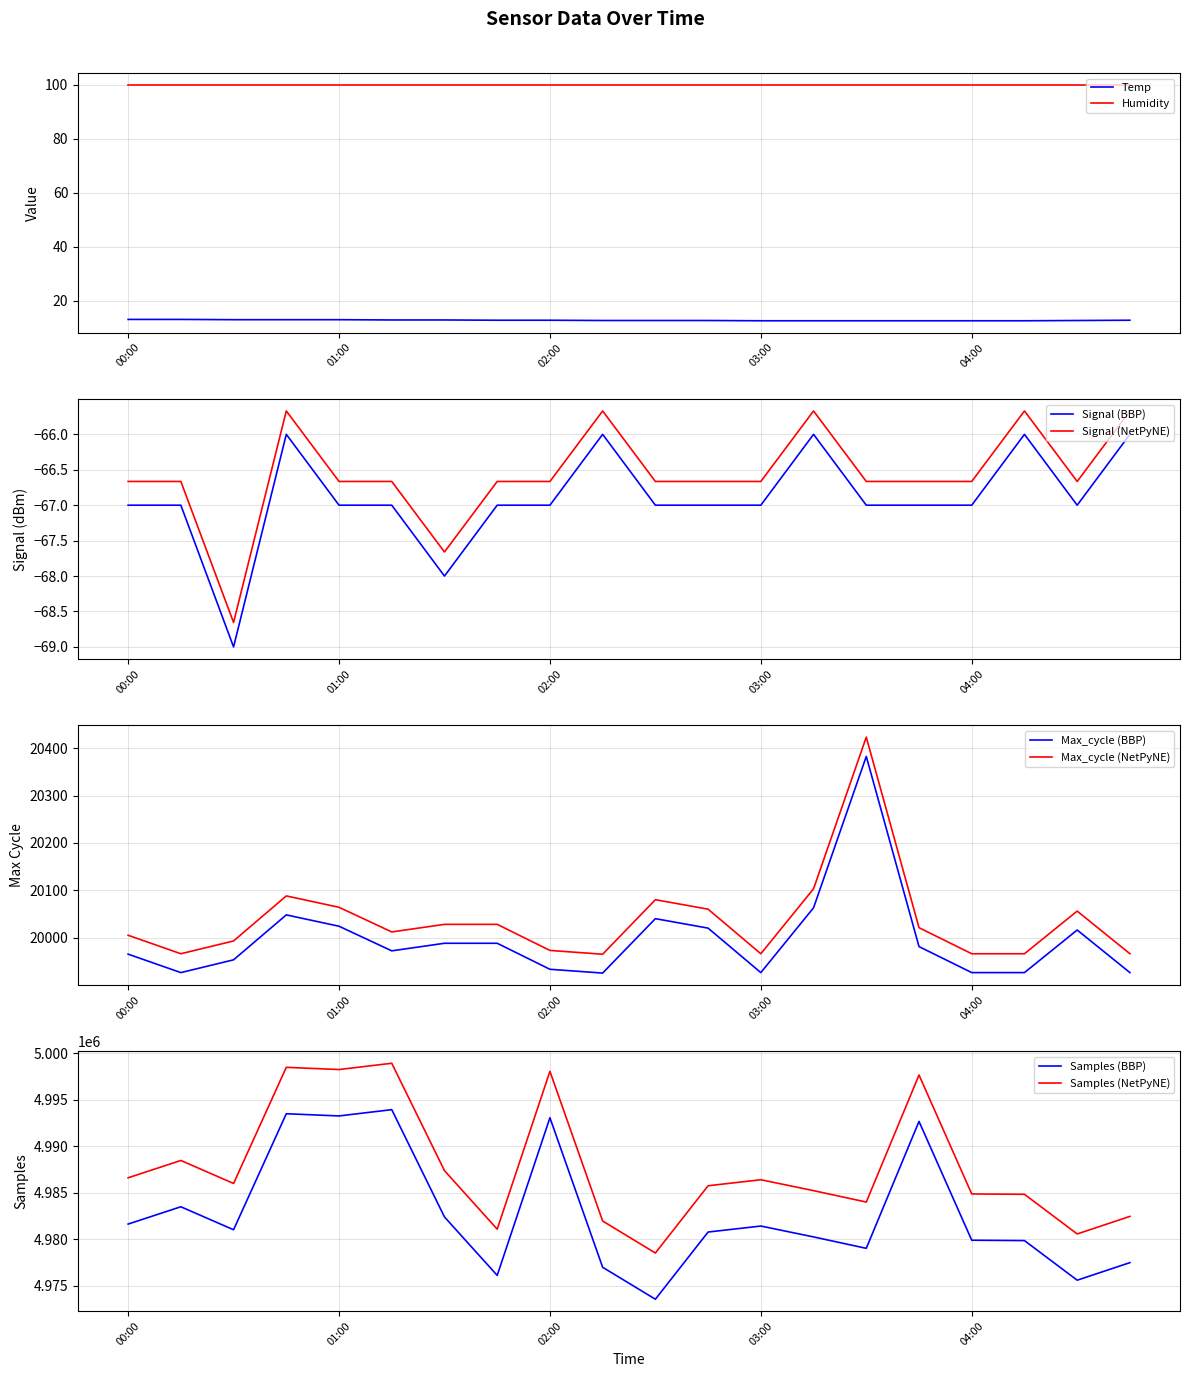

What is the difference between the Temp values at 01:30 and 02:30?

0.2